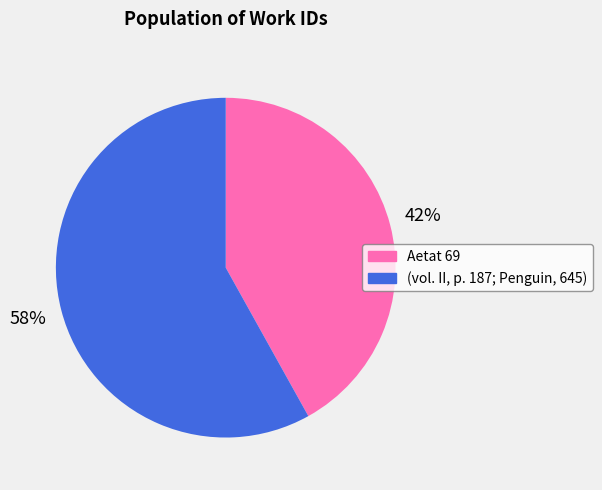

Do Aetat 69 and (vol. II, p. 187; Penguin, 645) together represent more than half of the pie?

Yes